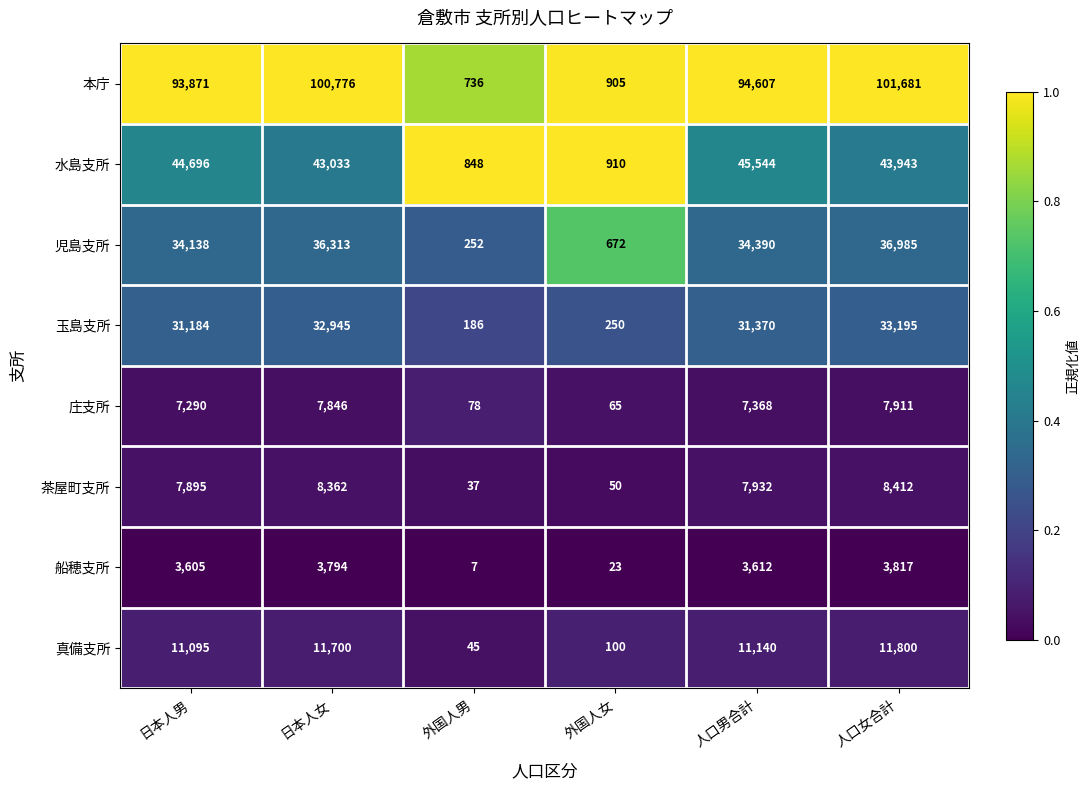

Between 外国人男 and 外国人女, which series saw the biggest shift?

児島支所